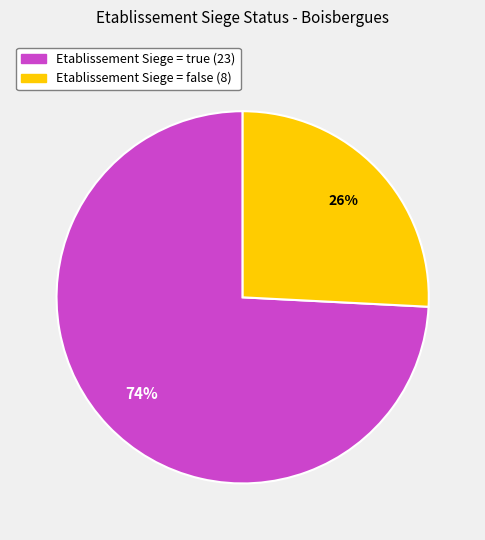

Does any single category account for the majority?

Yes